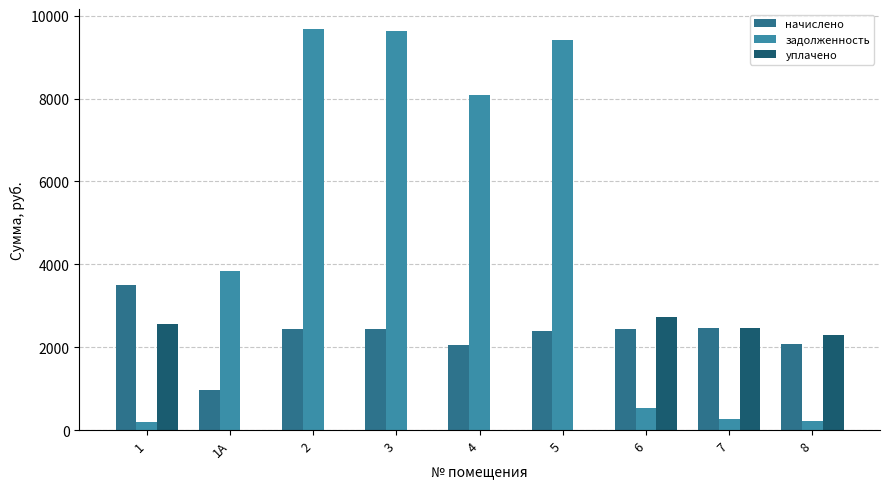

What is the average value of the начислено series?

2308.5